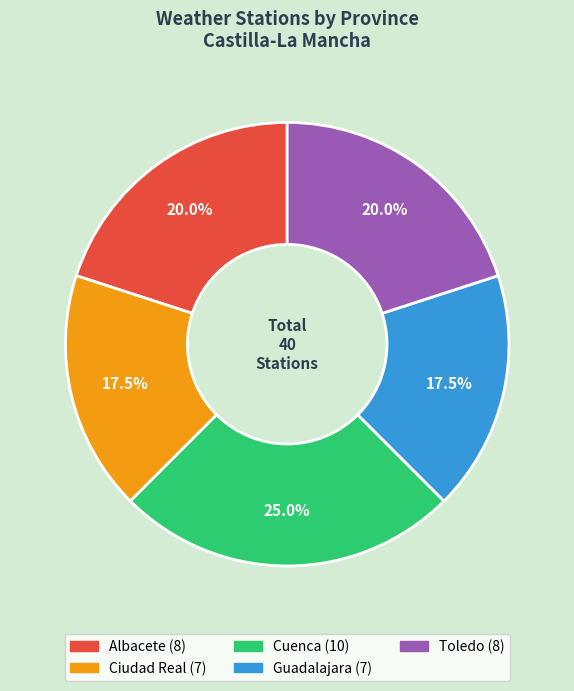

What percentage do Ciudad Real and Toledo together represent?

37.5%